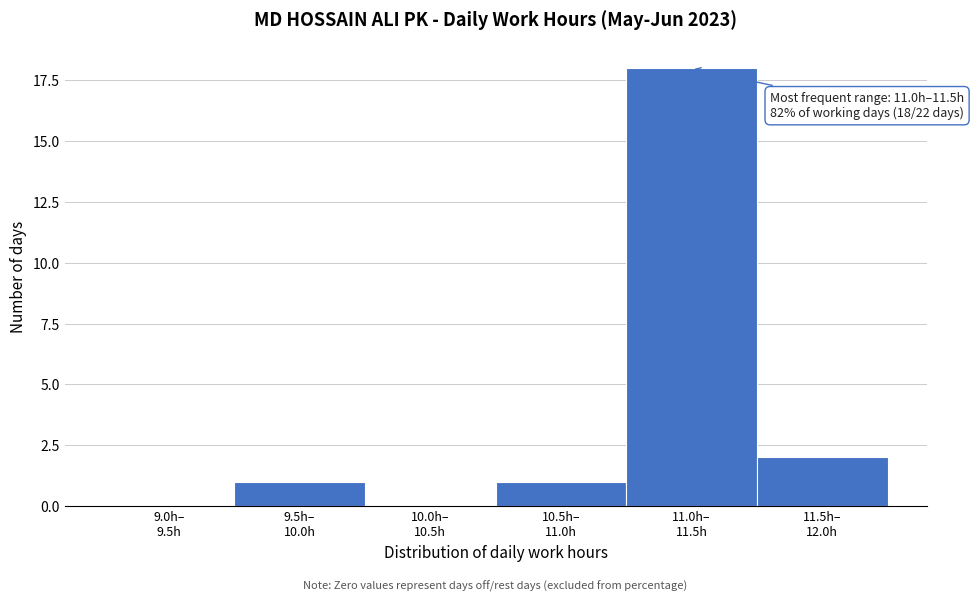

What is the sum of all values?

22